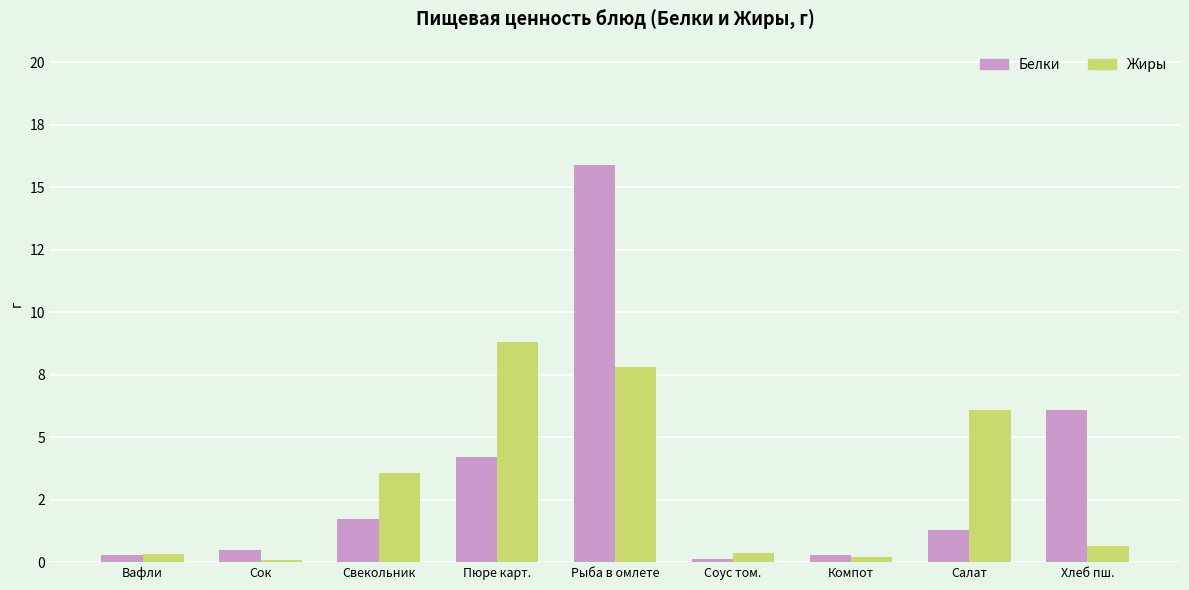

List the labels in order of Жиры value, largest first.

Пюре карт., Рыба в омлете, Салат, Свекольник, Хлеб пш., Соус том., Вафли, Компот, Сок